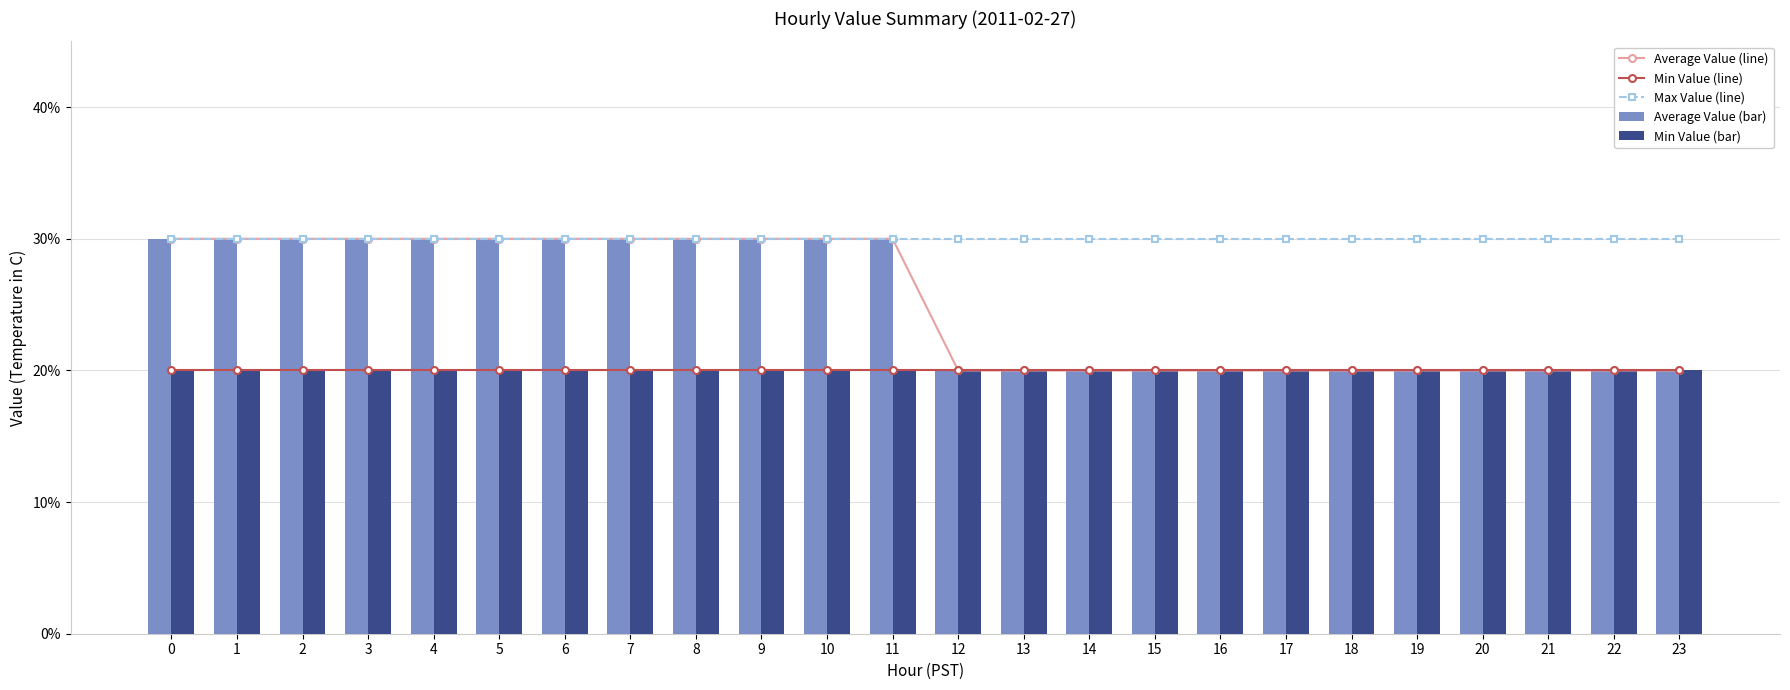

Rank the series by their maximum value, from highest to lowest.

Average Value (line), Max Value (line), Average Value (bar), Min Value (line), Min Value (bar)